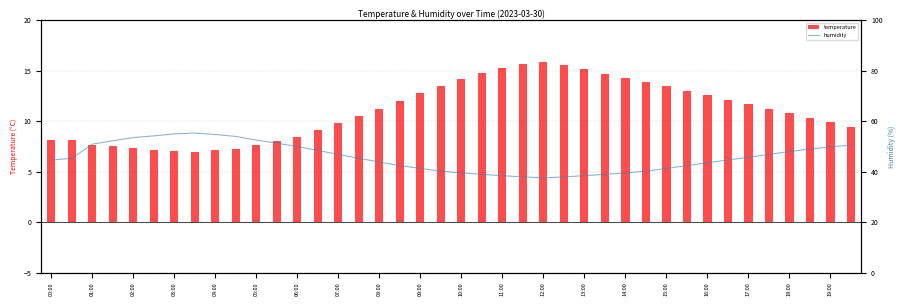

How many data points does each series have?

40